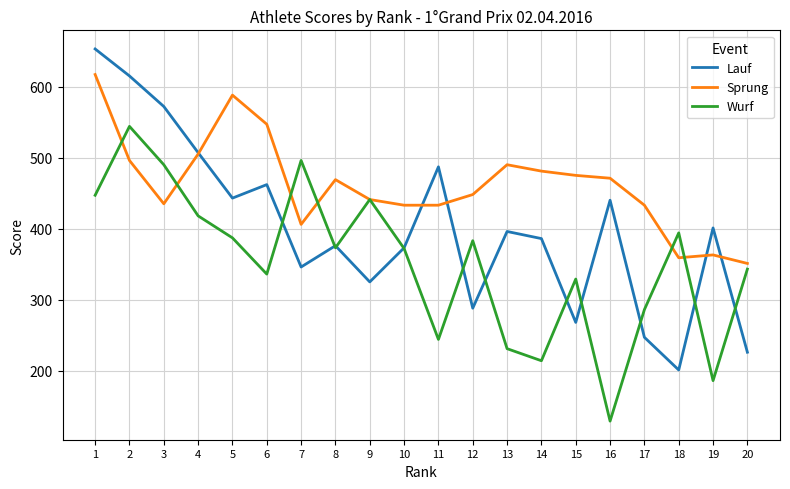

Rank the series at 6 from lowest to highest value.

Wurf, Lauf, Sprung